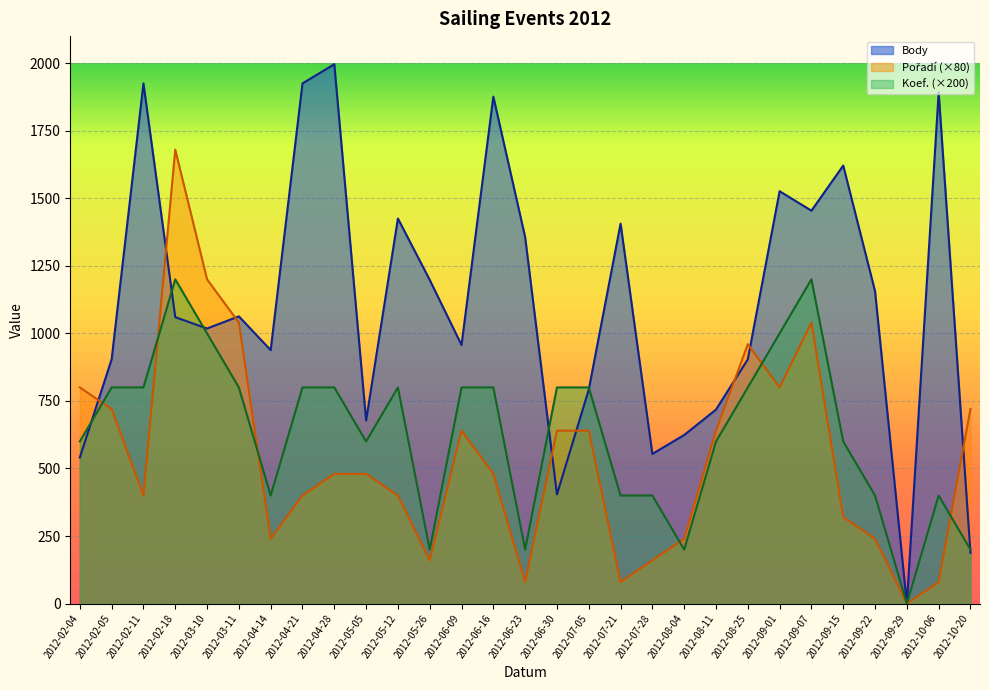

What position from the right is 2012-08-25?

8